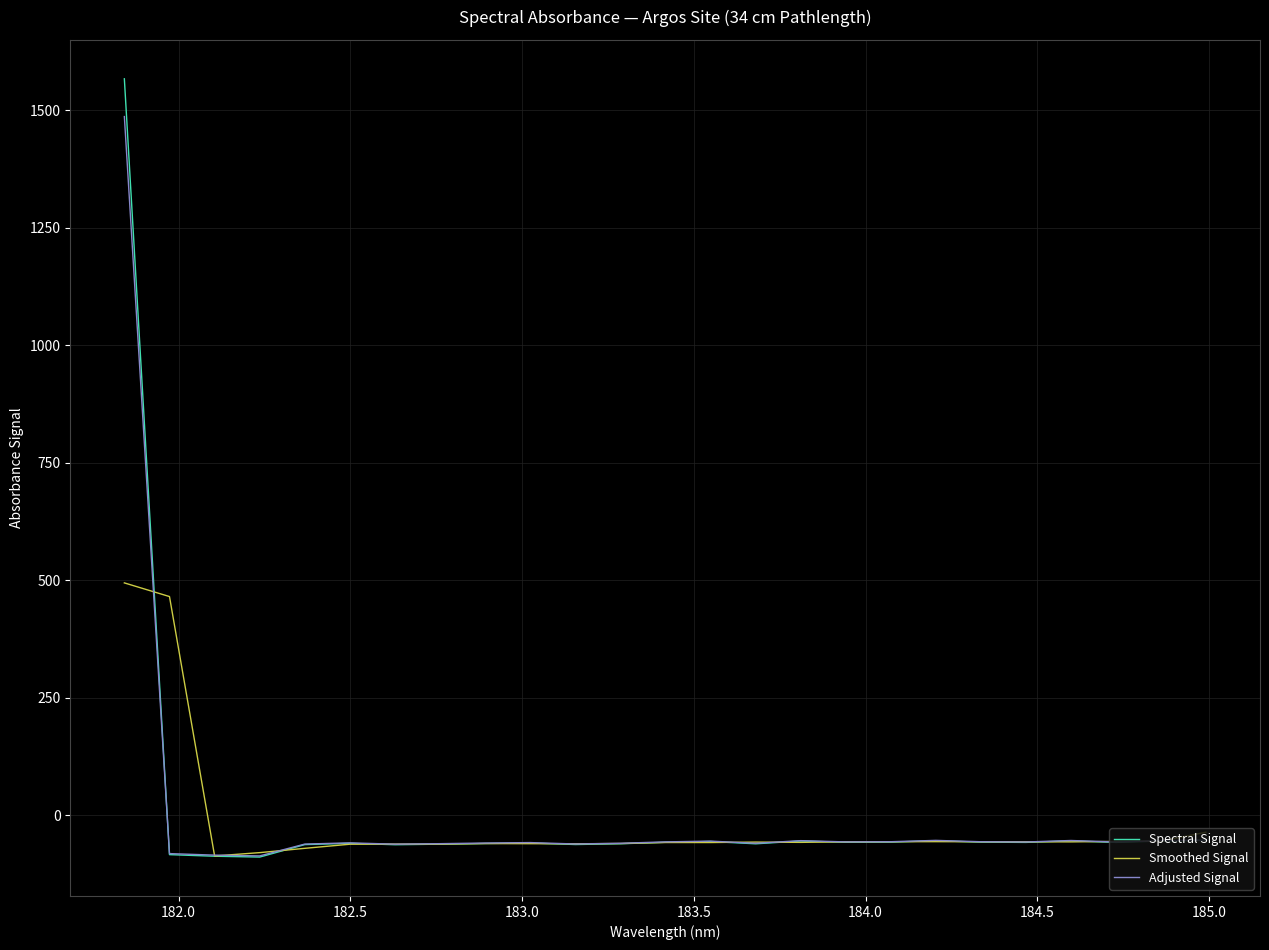

What is the sum of all Spectral Signal values?

85.7